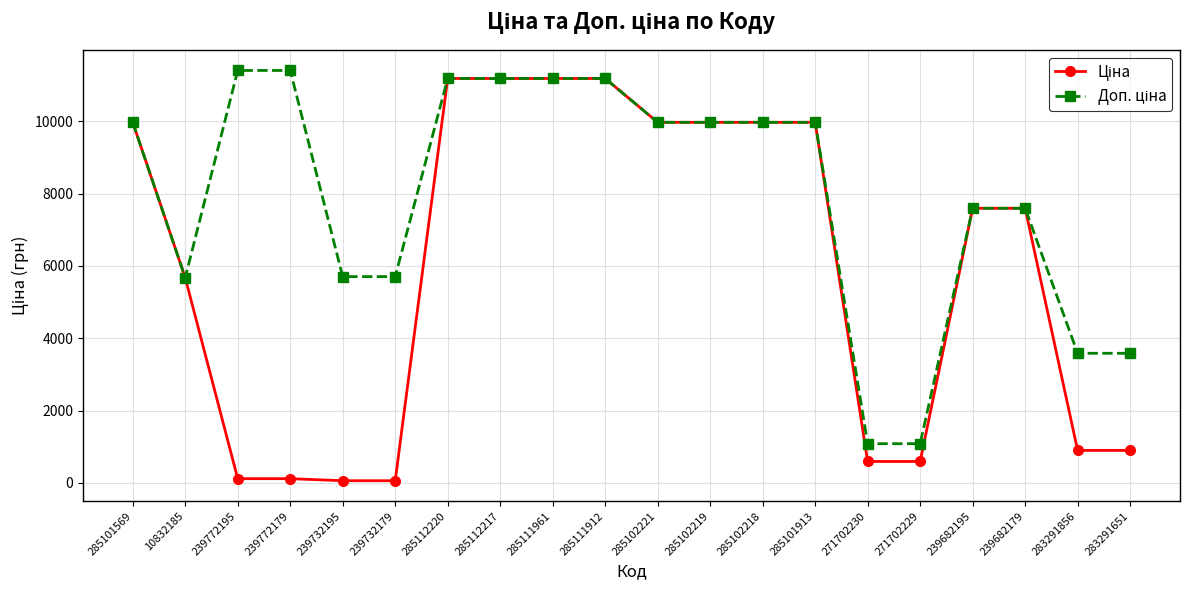

What is the total value across all series at 285102218?

19950.0